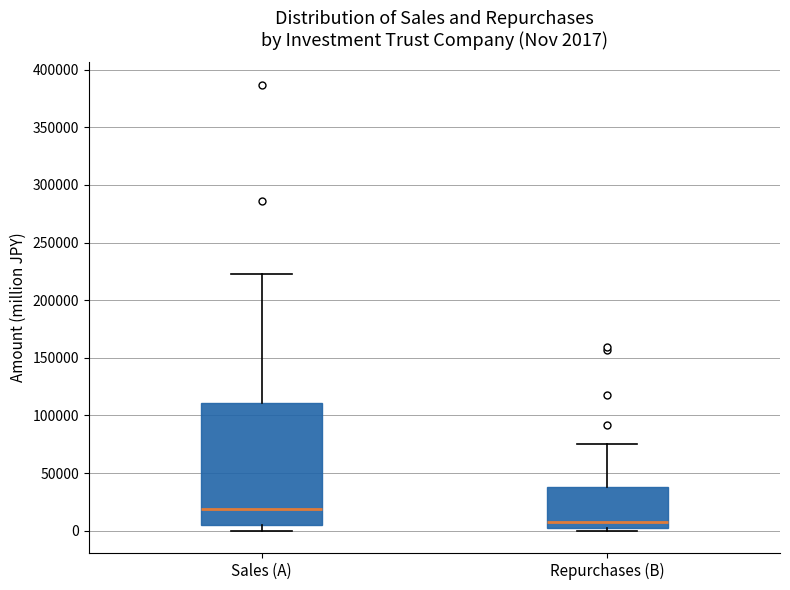

Comparing the boxes themselves (not the whiskers), which one is the tallest?

Sales (A)